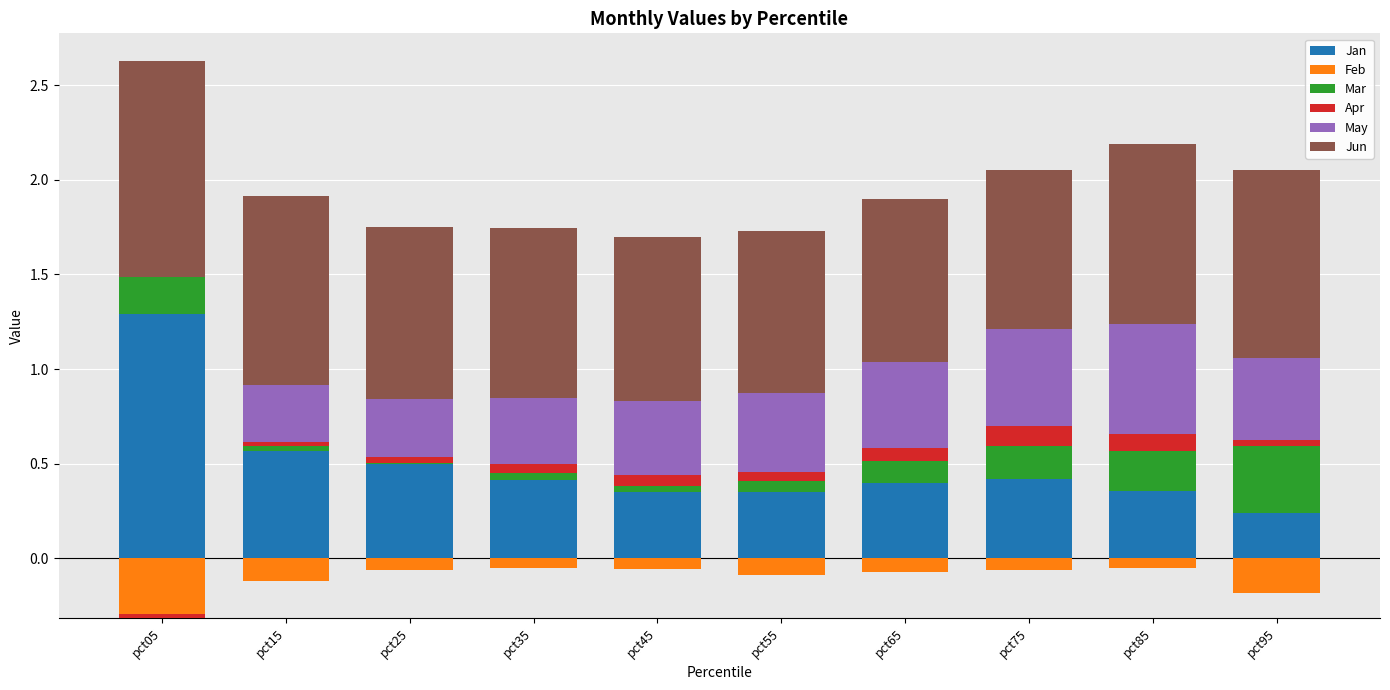

What is the value of the Apr bar at the 8th from the left?

0.1